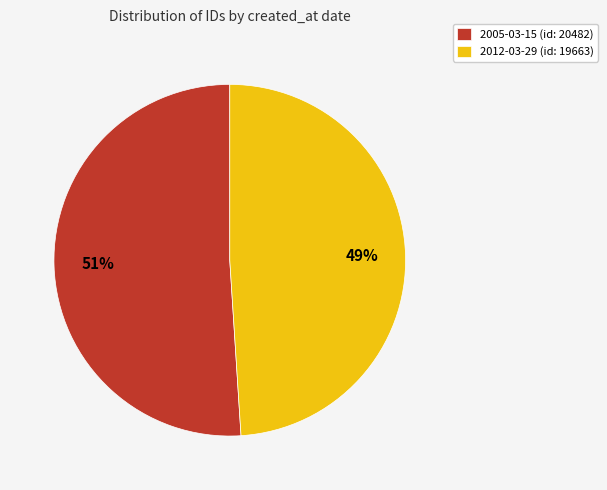

Do 2005-03-15 (id: 20482) and 2012-03-29 (id: 19663) together represent more than half of the pie?

Yes